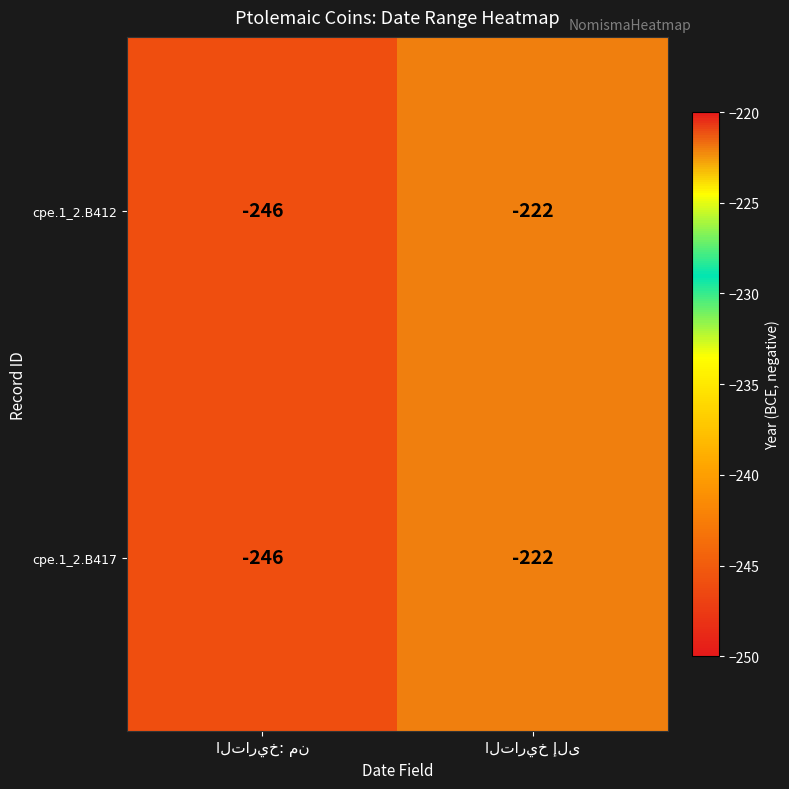

What is the average value of the cpe.1_2.B417 series?

-234